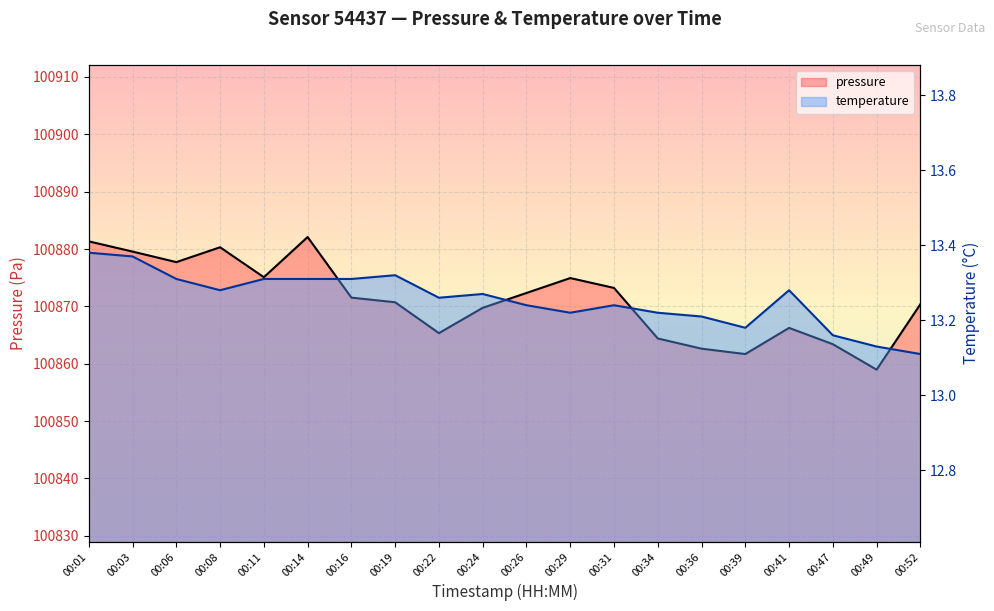

What are all the series names shown in the legend?

pressure, temperature